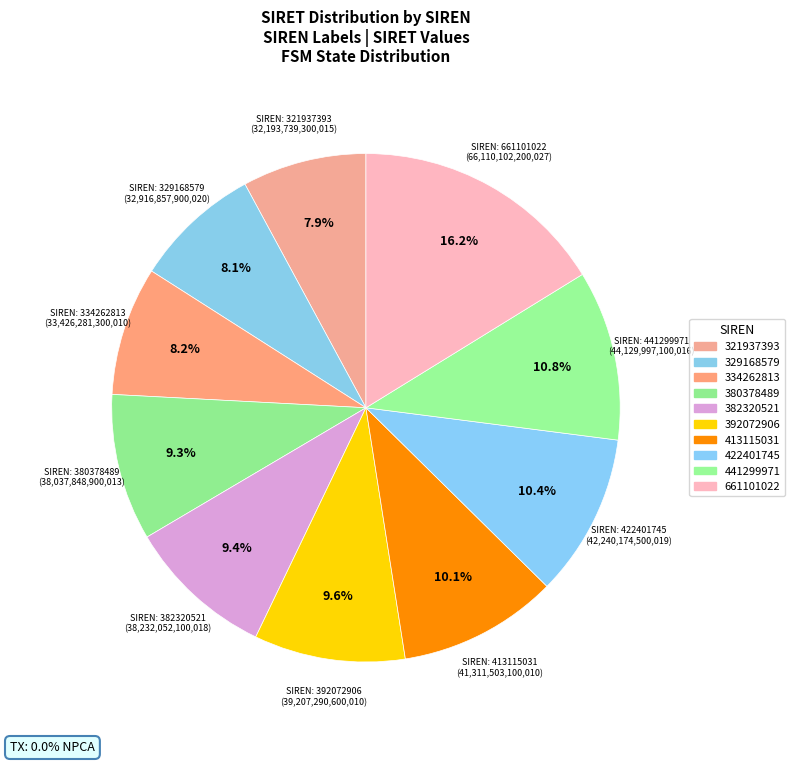

To the nearest percent, what is the difference between the 441299971 and 413115031 slice percentages?

1%